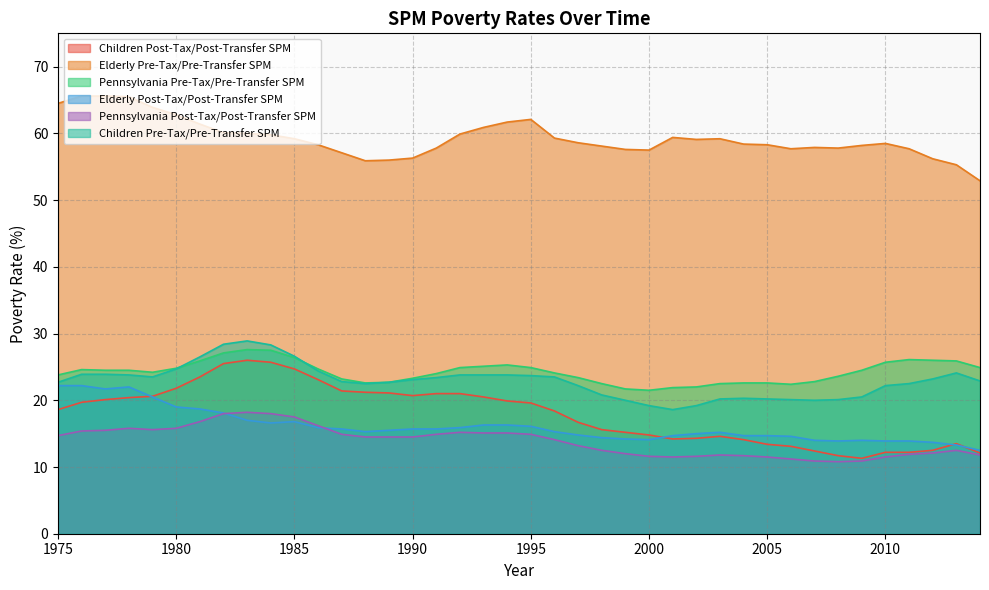

True or false: Elderly Pre-Tax/Pre-Transfer SPM and Elderly Post-Tax/Post-Transfer SPM intersect in this chart.

False